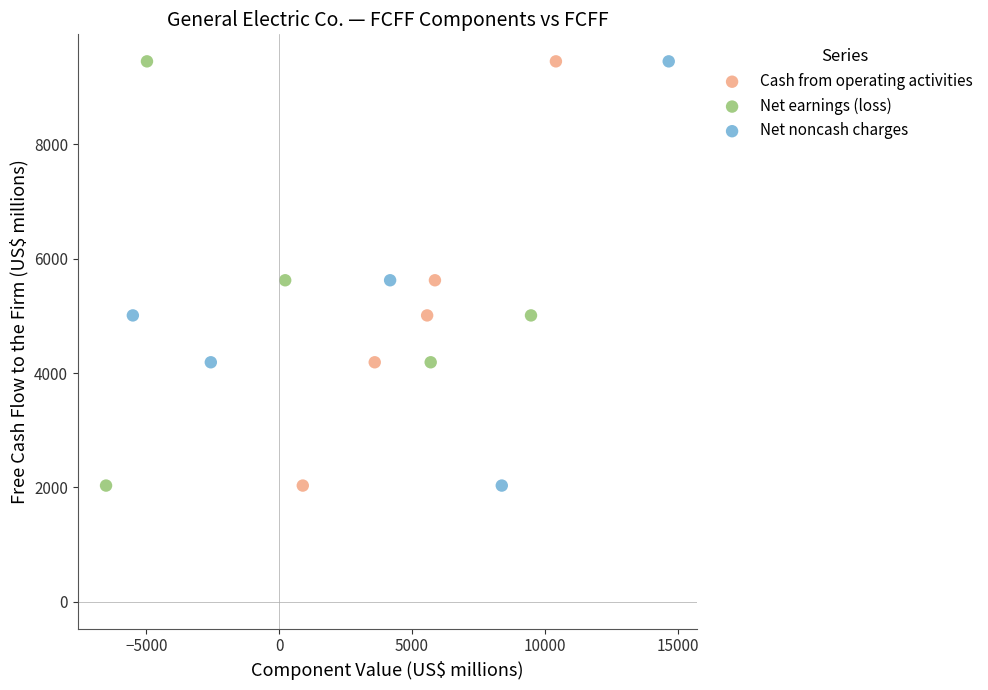

What are all the series names shown in the legend?

Cash from operating activities, Net earnings (loss), Net noncash charges